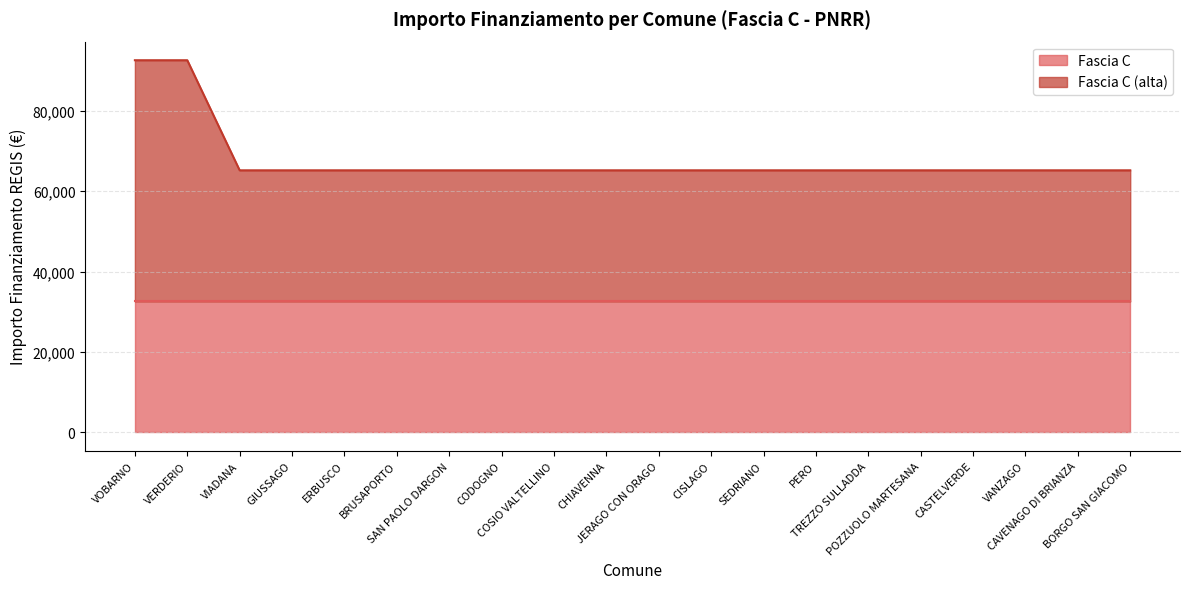

At which label is the value closest to 78866?

VIADANA